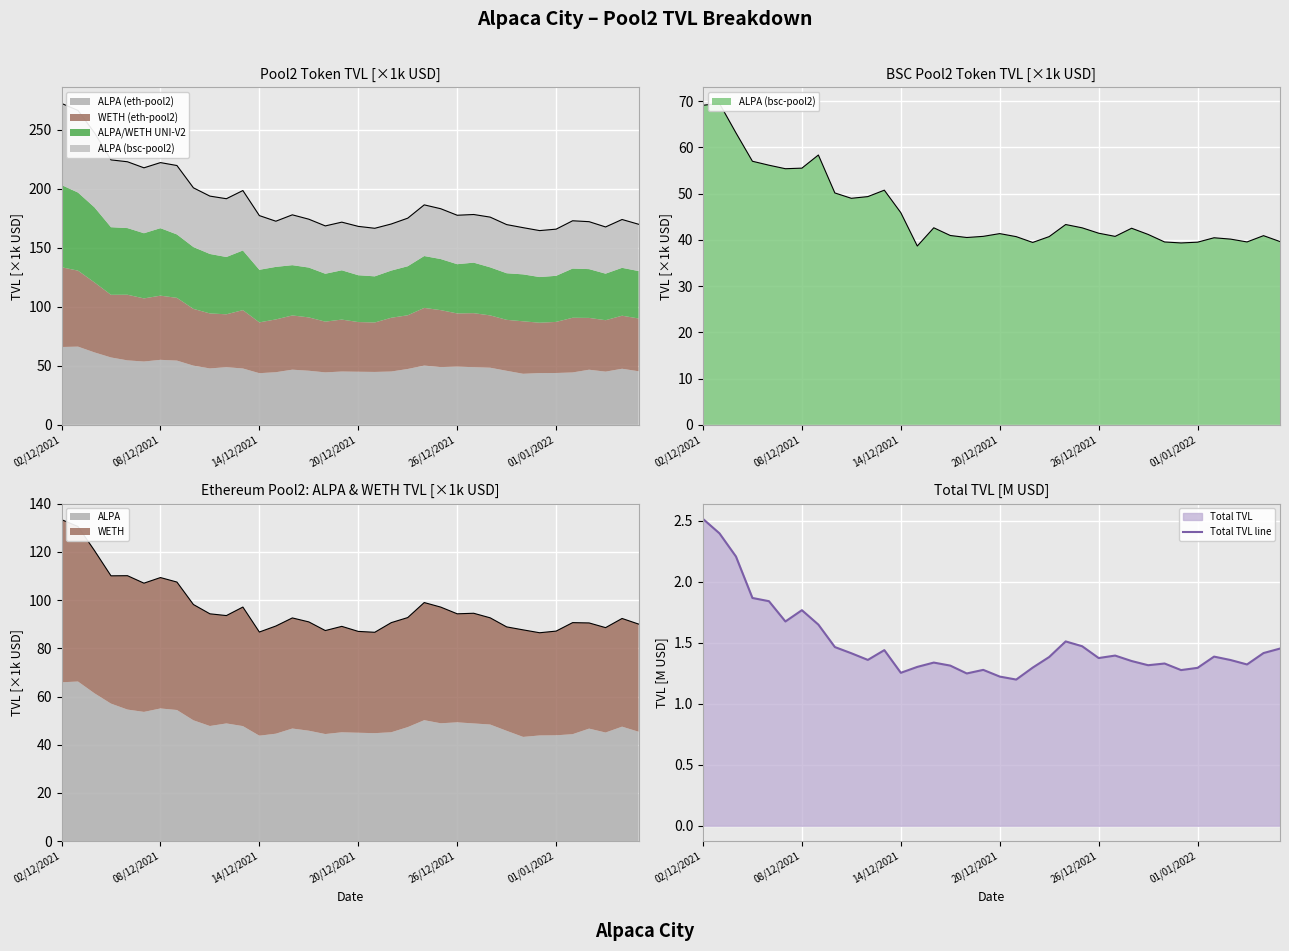

Which has a higher value, 17 or 35?

35